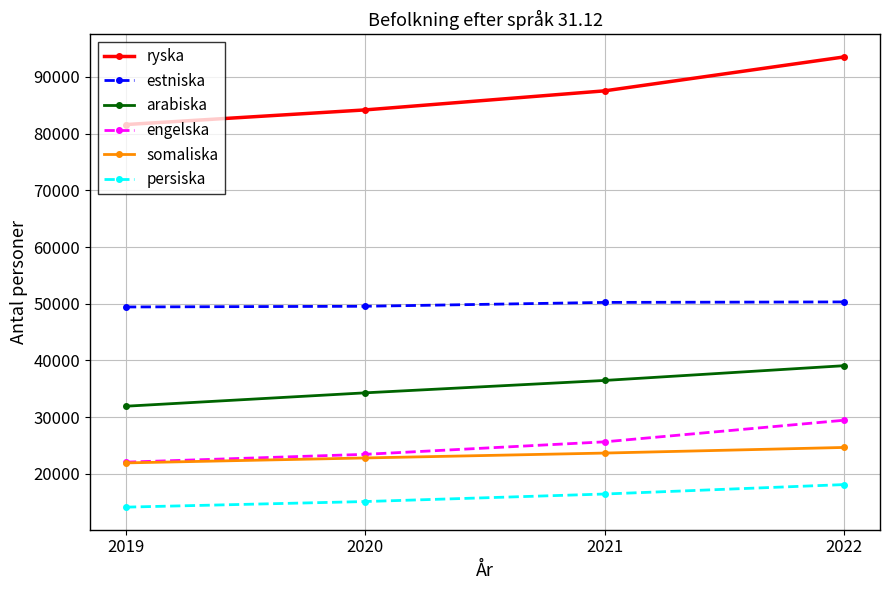

How many lines are shown in the chart?

6